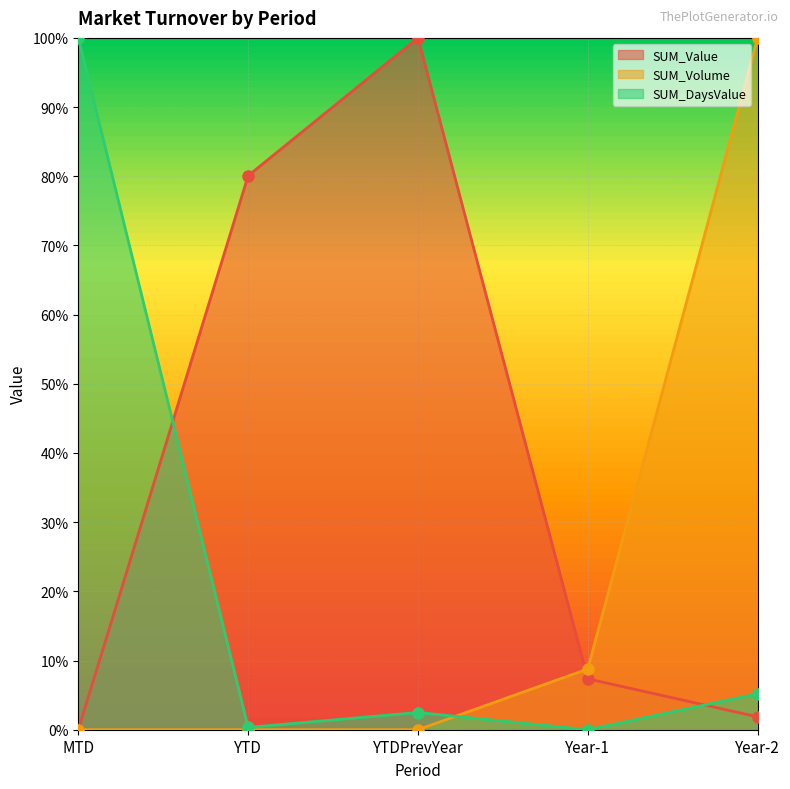

What is the maximum value for SUM_DaysValue?

1.0